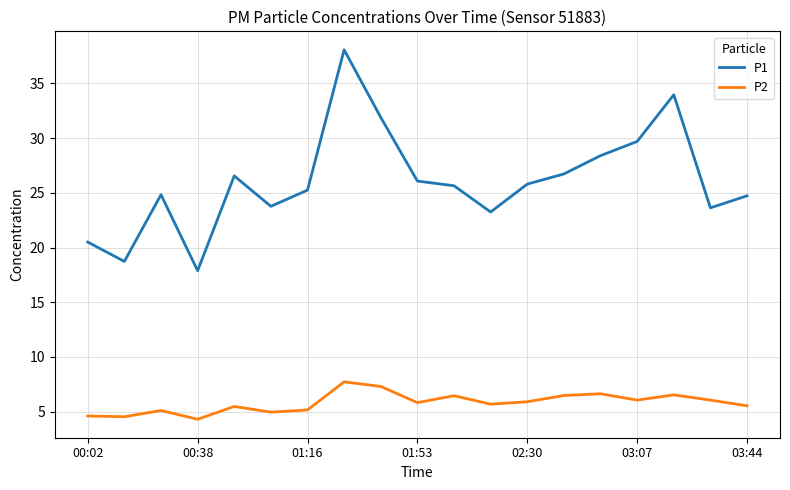

List the series in order of their peak value, lowest first.

P2, P1